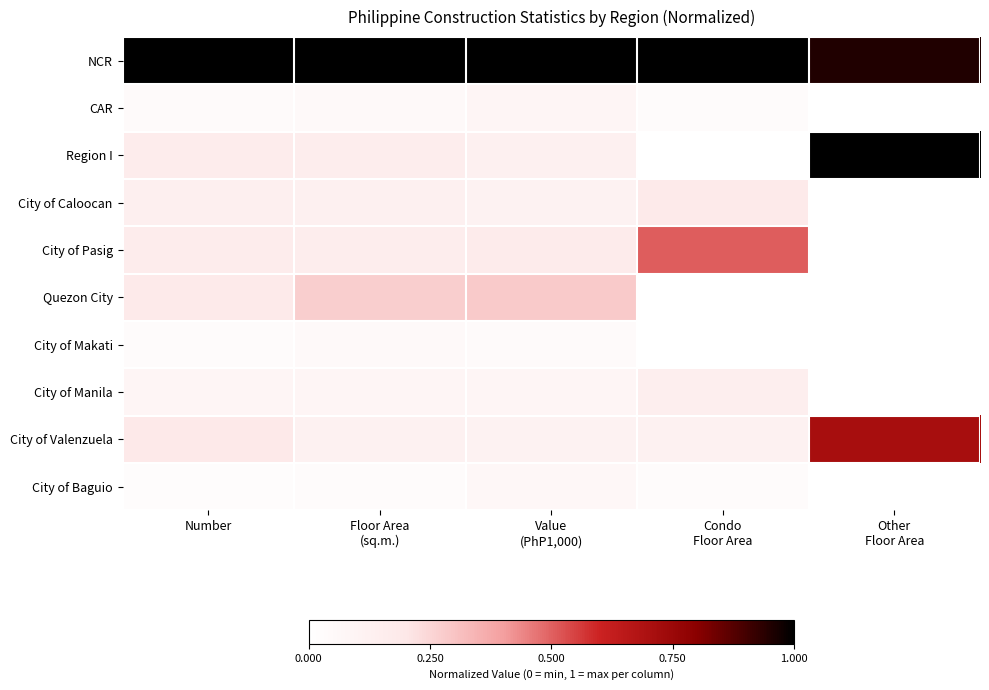

Reading left to right, list all the values displayed in this chart.

NCR: Number=1.0	Floor Area
(sq.m.)=1.0	Value
(PhP1,000)=1.0	Condo
Floor Area=1.0	Other
Floor Area=1.0
CAR: Number=0.0	Floor Area
(sq.m.)=0.1	Value
(PhP1,000)=0.1	Condo
Floor Area=0.0	Other
Floor Area=0.0
Region I: Number=0.2	Floor Area
(sq.m.)=0.2	Value
(PhP1,000)=0.1	Condo
Floor Area=0.0	Other
Floor Area=1.0
City of Caloocan: Number=0.1	Floor Area
(sq.m.)=0.1	Value
(PhP1,000)=0.1	Condo
Floor Area=0.2	Other
Floor Area=0.0
City of Pasig: Number=0.2	Floor Area
(sq.m.)=0.2	Value
(PhP1,000)=0.2	Condo
Floor Area=0.5	Other
Floor Area=0.0
Quezon City: Number=0.2	Floor Area
(sq.m.)=0.3	Value
(PhP1,000)=0.3	Condo
Floor Area=0.0	Other
Floor Area=0.0
City of Makati: Number=0.0	Floor Area
(sq.m.)=0.0	Value
(PhP1,000)=0.0	Condo
Floor Area=0.0	Other
Floor Area=0.0
City of Manila: Number=0.1	Floor Area
(sq.m.)=0.1	Value
(PhP1,000)=0.1	Condo
Floor Area=0.1	Other
Floor Area=0.0
City of Valenzuela: Number=0.2	Floor Area
(sq.m.)=0.1	Value
(PhP1,000)=0.1	Condo
Floor Area=0.1	Other
Floor Area=0.7
City of Baguio: Number=0.0	Floor Area
(sq.m.)=0.0	Value
(PhP1,000)=0.1	Condo
Floor Area=0.0	Other
Floor Area=0.0